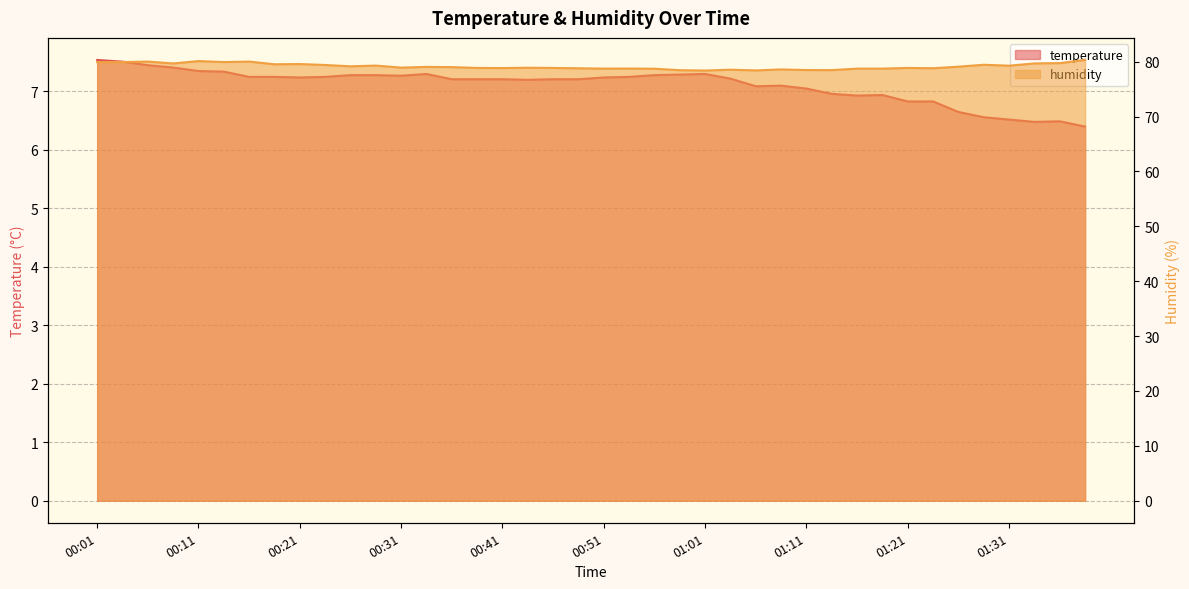

At which label is temperature closest to 6?

01:38